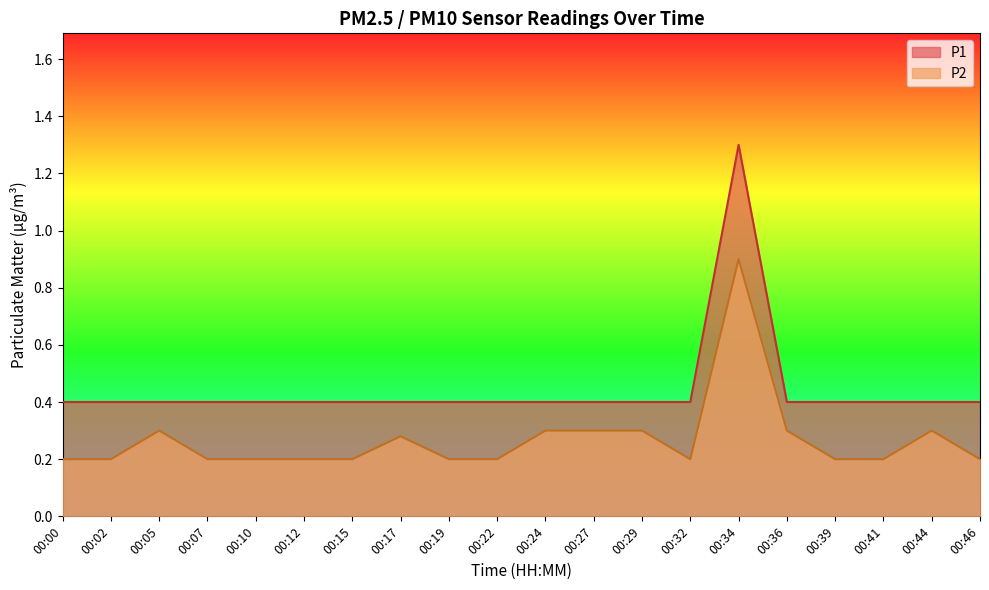

How many data points does each series have?

20